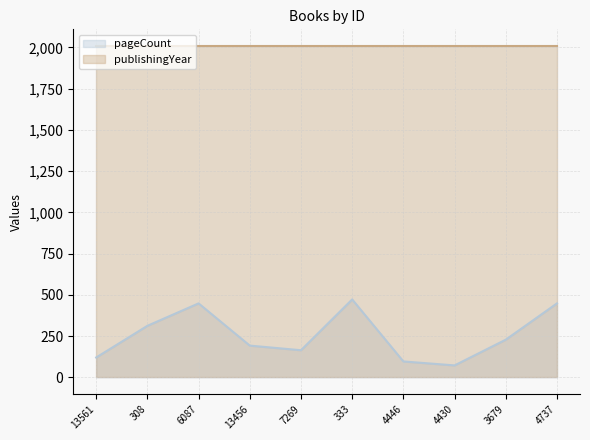

What is the label of the 2nd point from the left?

308